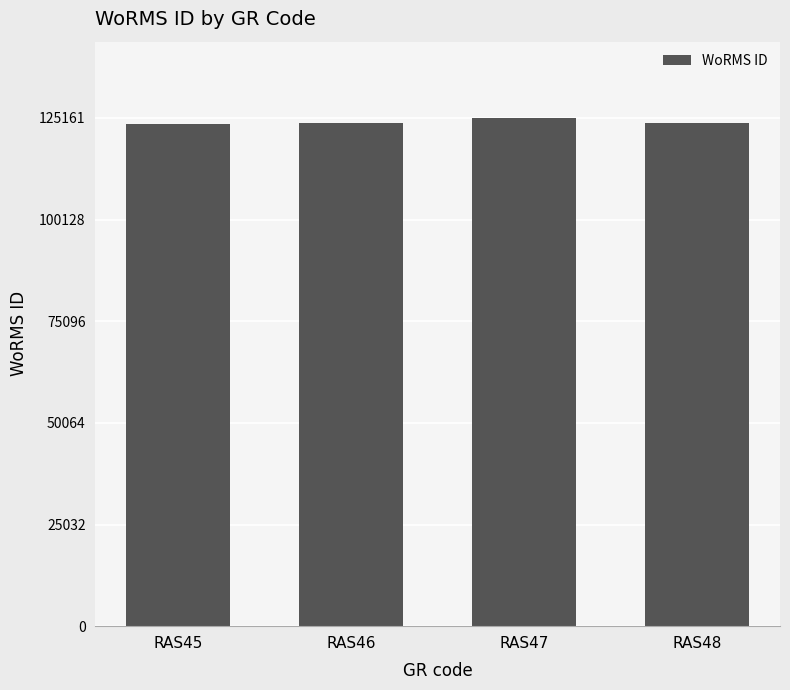

What is the minimum value shown in the chart?

123776